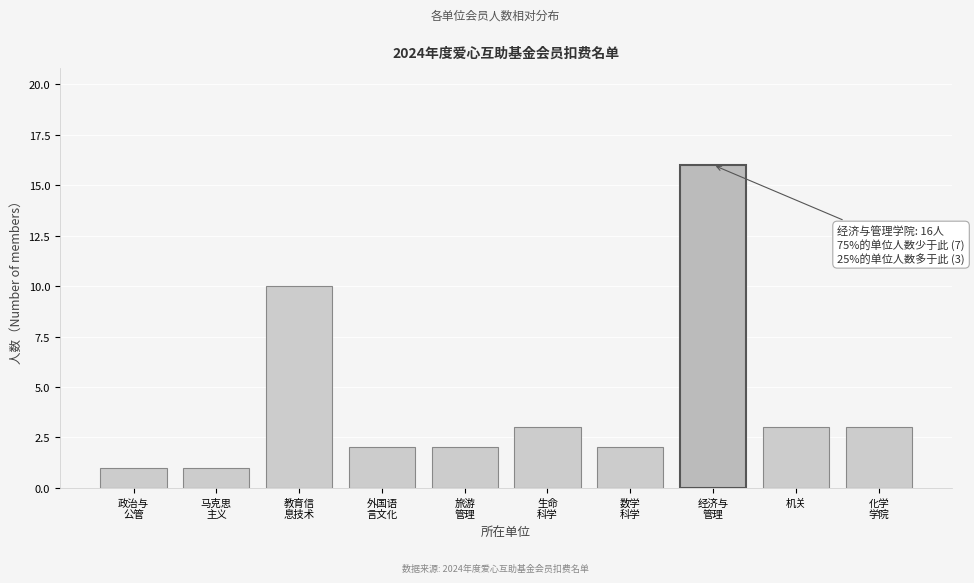

Reading left to right, what are all the values shown in this chart?

1	1	10	2	2	3	2	16	3	3